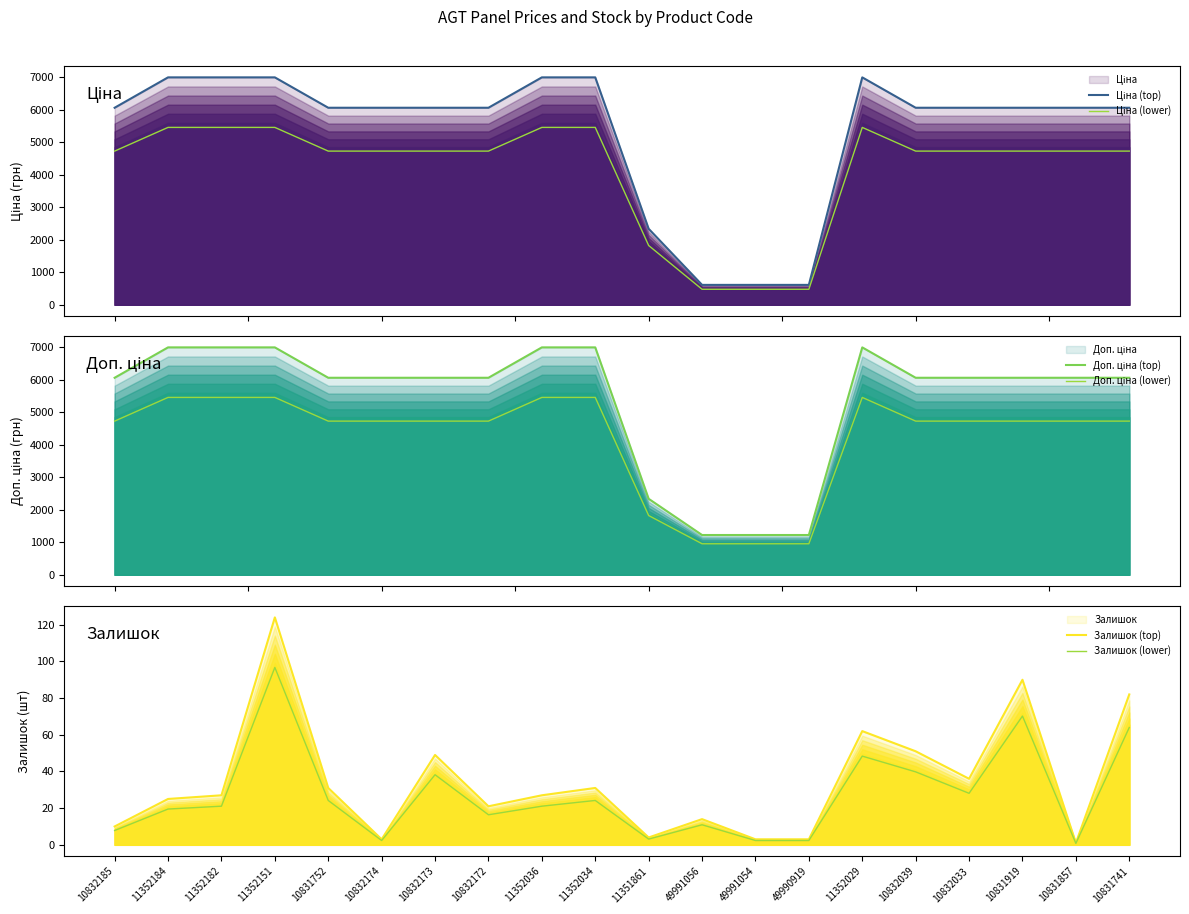

Rank the categories by Ціна (lower) value from highest to lowest.

11352184, 11352182, 11352151, 11352036, 11352034, 11352029, 10832185, 10831752, 10832174, 10832173, 10832172, 10832039, 10832033, 10831919, 10831857, 10831741, 11351861, 49991056, 49991054, 49990919